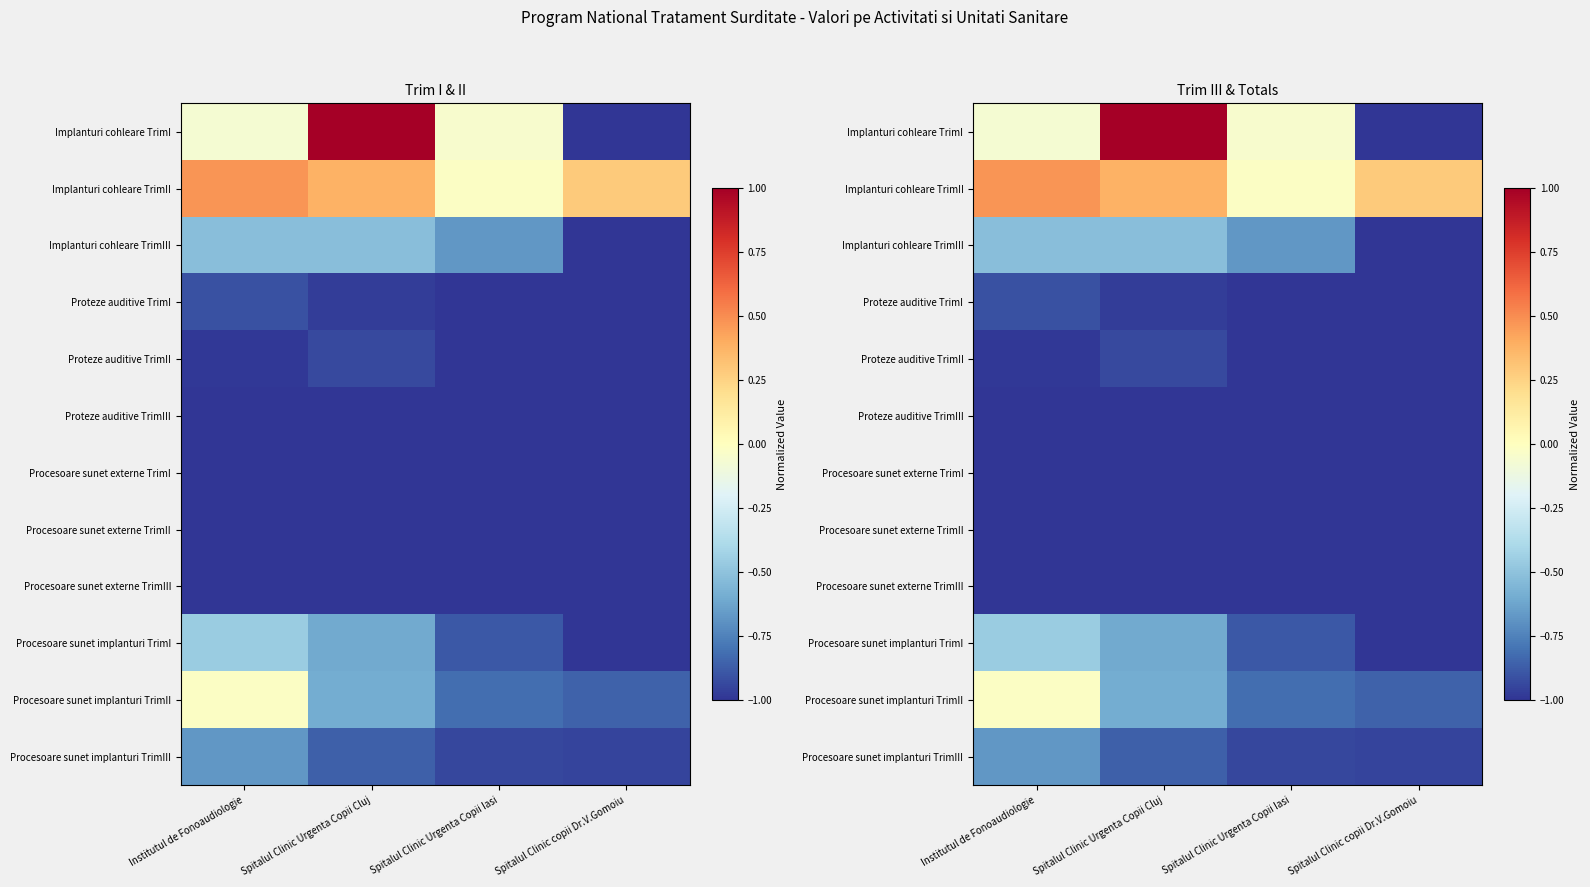

At Spitalul Clinic copii Dr.V.Gomoiu, list the series in order from largest to smallest.

Implanturi cohleare TrimII, Procesoare sunet implanturi TrimII, Procesoare sunet implanturi TrimIII, Implanturi cohleare TrimI, Implanturi cohleare TrimIII, Proteze auditive TrimI, Proteze auditive TrimII, Proteze auditive TrimIII, Procesoare sunet externe TrimI, Procesoare sunet externe TrimII, Procesoare sunet externe TrimIII, Procesoare sunet implanturi TrimI